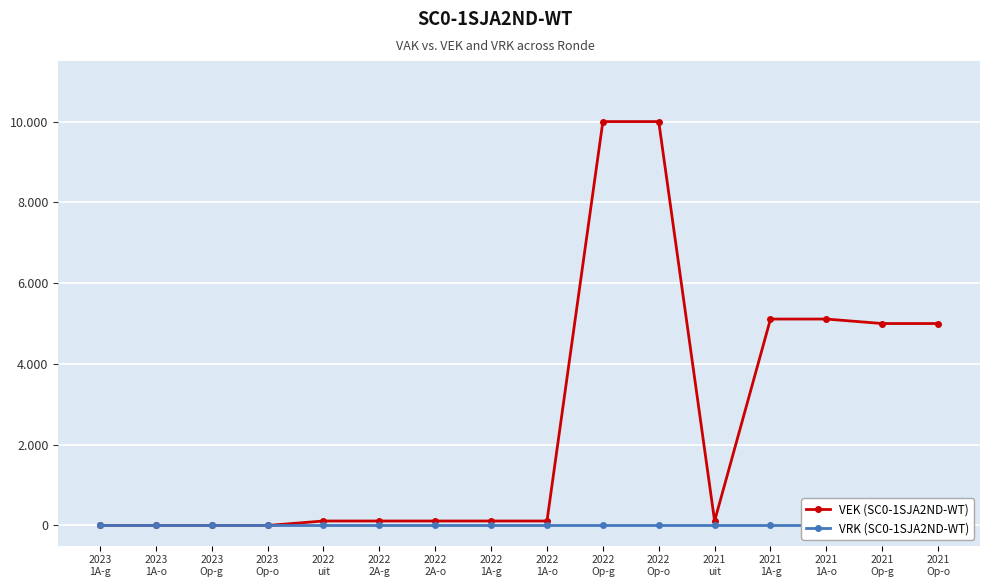

Is it true that VRK (SC0-1SJA2ND-WT) equals 0 at 2022
1A-o?

True